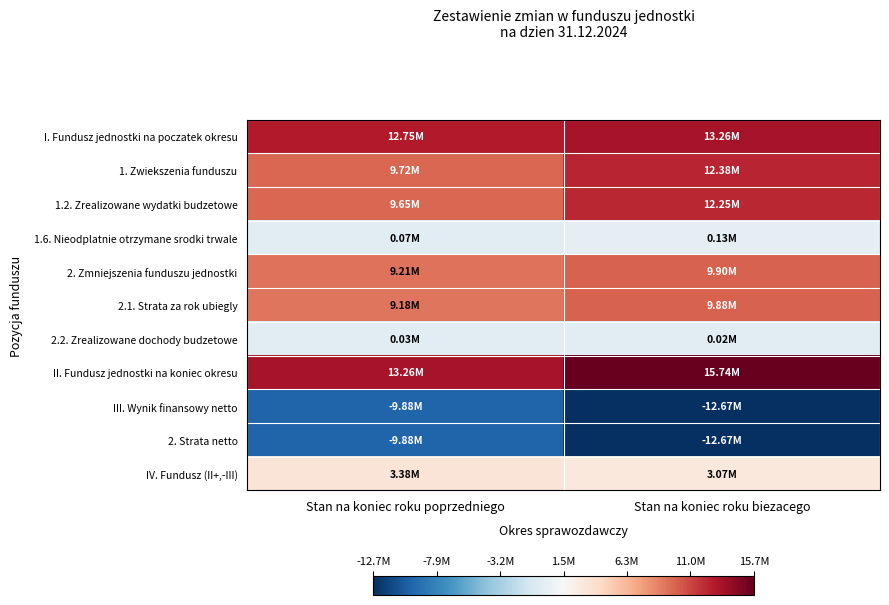

Reading right to left, transcribe all the data shown in this chart.

I. Fundusz jednostki na poczatek okresu: Stan na koniec roku biezacego=13261076.4	Stan na koniec roku poprzedniego=12746843.9
1. Zwiekszenia funduszu: Stan na koniec roku biezacego=12377534.1	Stan na koniec roku poprzedniego=9720412.3
1.2. Zrealizowane wydatki budzetowe: Stan na koniec roku biezacego=12248964.9	Stan na koniec roku poprzedniego=9648537.9
1.6. Nieodplatnie otrzymane srodki trwale: Stan na koniec roku biezacego=128569.2	Stan na koniec roku poprzedniego=71874.3
2. Zmniejszenia funduszu jednostki: Stan na koniec roku biezacego=9898554.4	Stan na koniec roku poprzedniego=9206179.8
2.1. Strata za rok ubiegly: Stan na koniec roku biezacego=9879903.3	Stan na koniec roku poprzedniego=9176905.7
2.2. Zrealizowane dochody budzetowe: Stan na koniec roku biezacego=18651.1	Stan na koniec roku poprzedniego=29274.2
II. Fundusz jednostki na koniec okresu: Stan na koniec roku biezacego=15740056.1	Stan na koniec roku poprzedniego=13261076.4
III. Wynik finansowy netto: Stan na koniec roku biezacego=-12674535.4	Stan na koniec roku poprzedniego=-9879903.3
2. Strata netto: Stan na koniec roku biezacego=-12674535.4	Stan na koniec roku poprzedniego=-9879903.3
IV. Fundusz (II+,-III): Stan na koniec roku biezacego=3065520.7	Stan na koniec roku poprzedniego=3381173.1